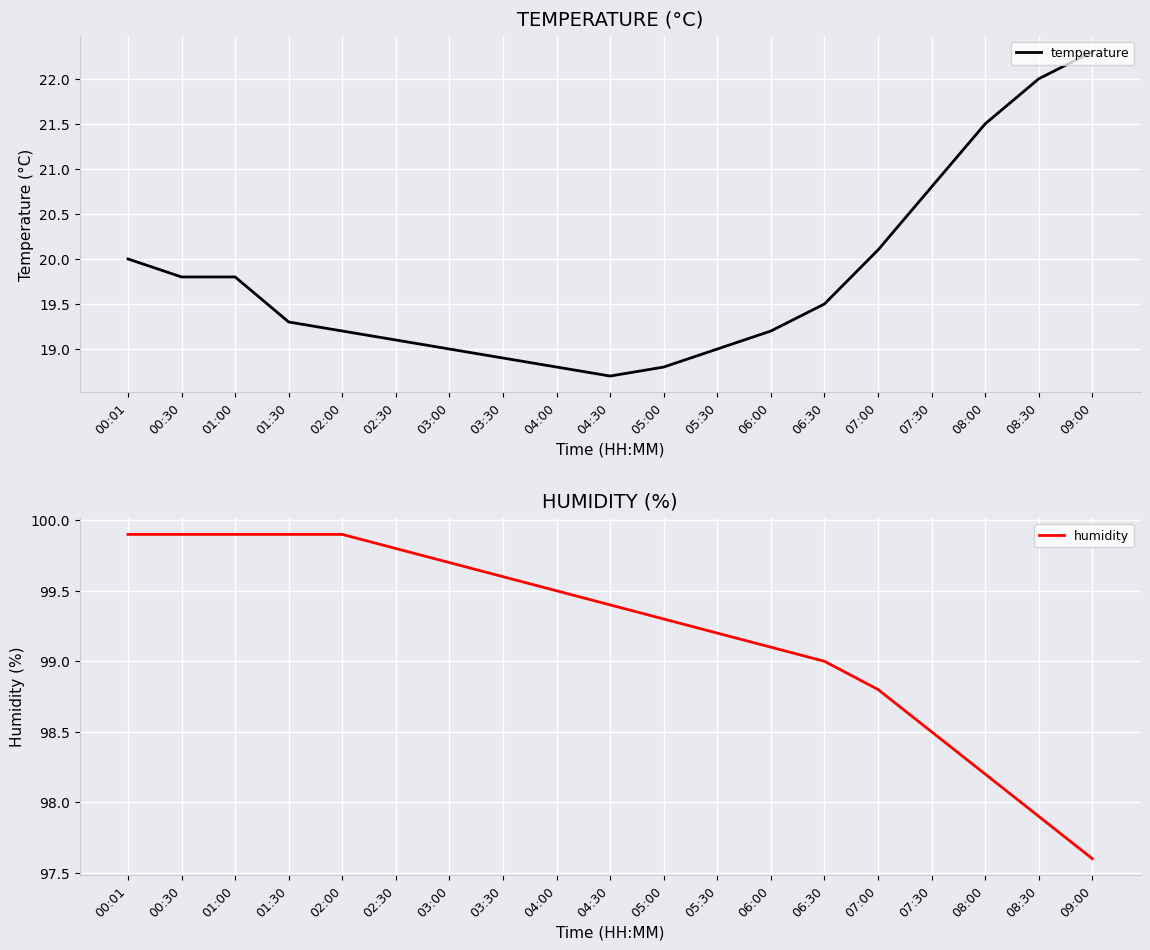

What is the average value of the humidity series?

99.2